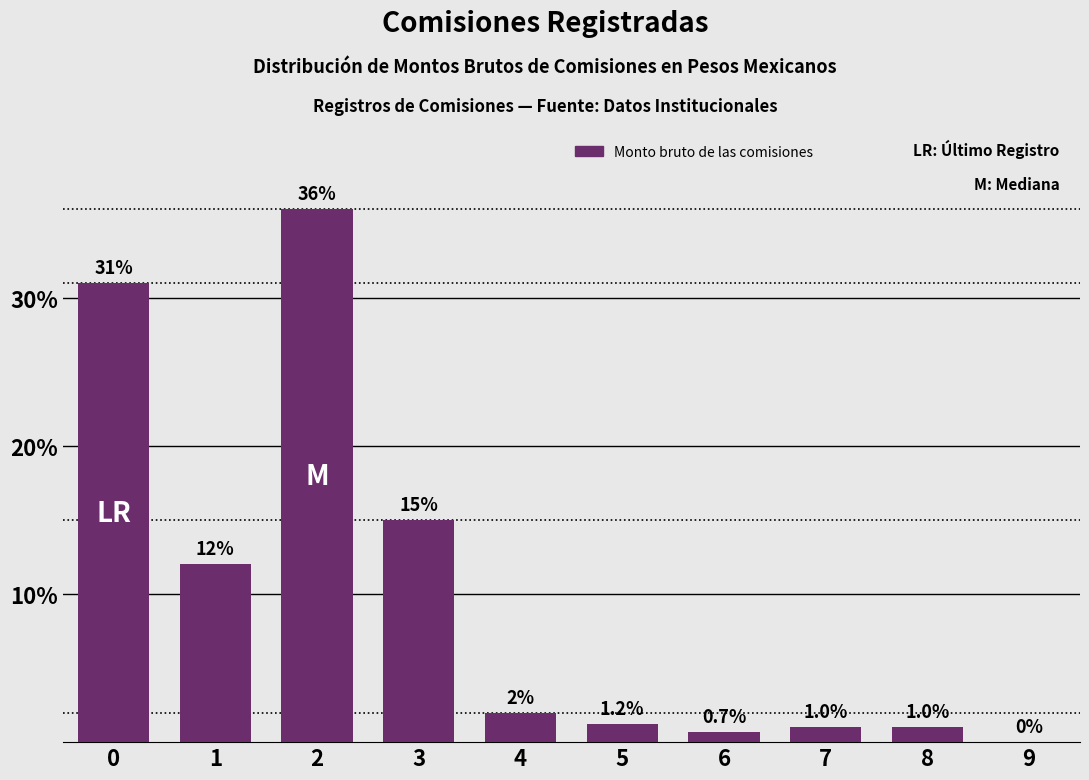

Which label corresponds to the largest value in the chart?

2